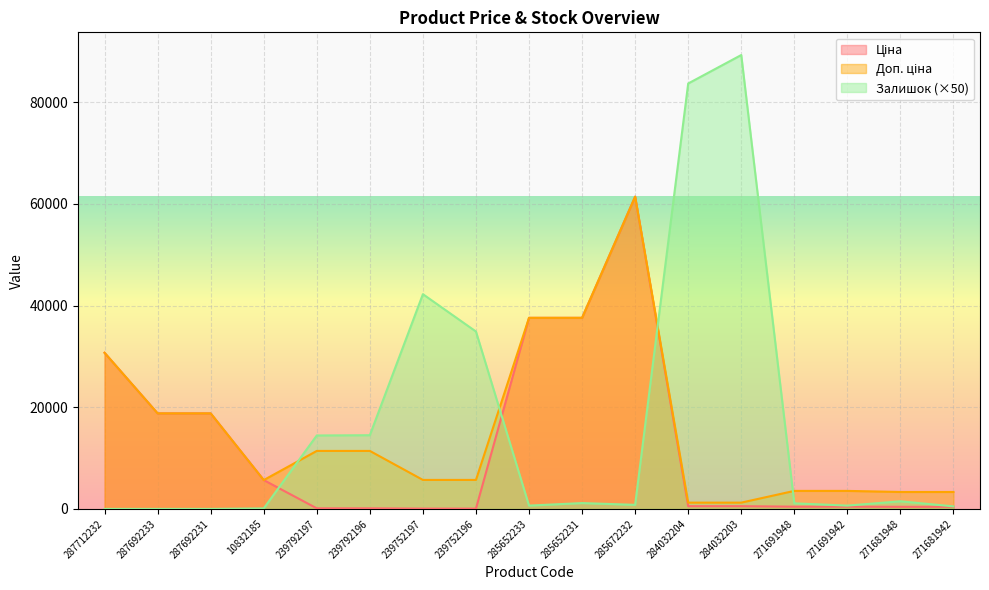

Is the value of Доп. ціна at 284032203 greater than the value of Ціна at 271681948?

Yes